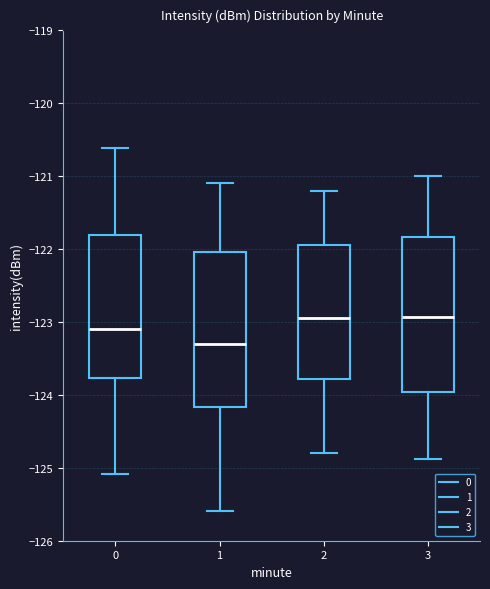

Reading left to right, transcribe this box plot: for each box, give where its median line is, the range the box spans, and where its two whiskers end, as read against the y-axis. The values are not printed on the chart, so give them approximately, as read against the axis.

0: median -123.1, box -123.8 to -121.8, whiskers -125.1 to -120.6
1: median -123.3, box -124.2 to -122.0, whiskers -125.6 to -121.1
2: median -122.9, box -123.8 to -121.9, whiskers -124.8 to -121.2
3: median -122.9, box -124.0 to -121.8, whiskers -124.9 to -121.0